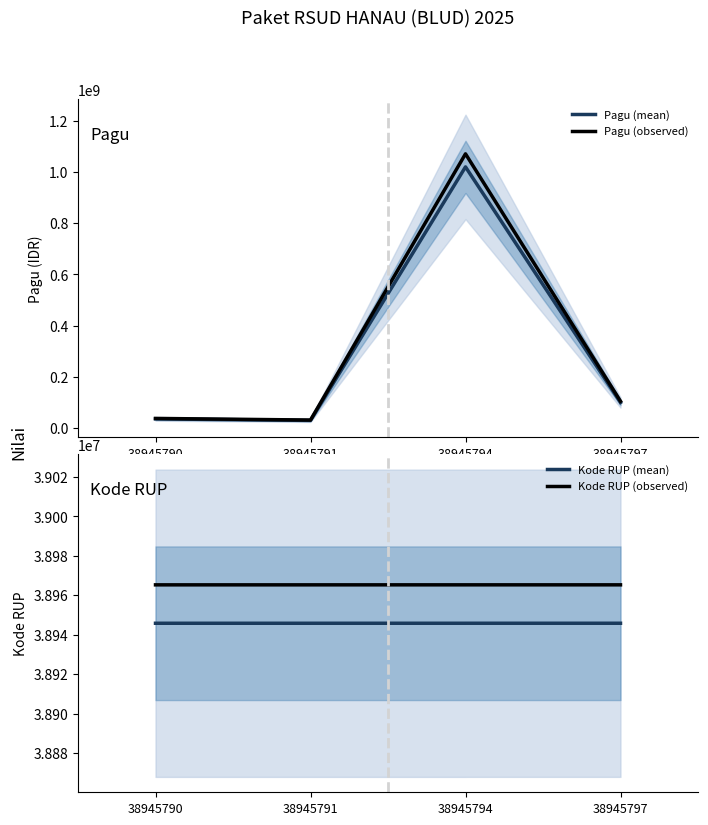

Rank the series by their maximum value, from highest to lowest.

Pagu (observed), Pagu (mean), Kode RUP (observed), Kode RUP (mean)